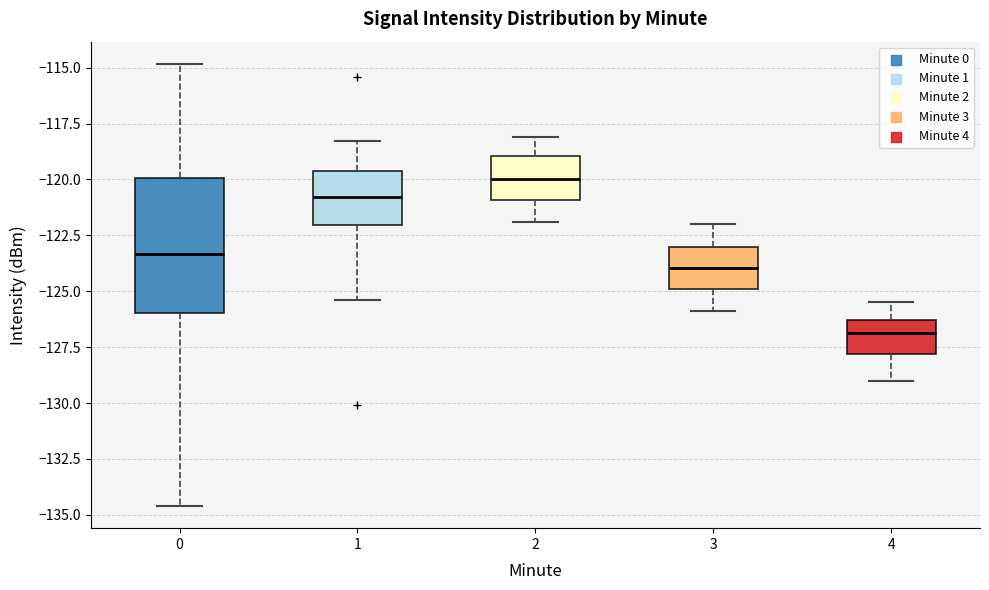

Where does the upper whisker of the box at x = 0 end on the y-axis? The values are not printed on the chart, so give them approximately, as read against the axis.

-115.0